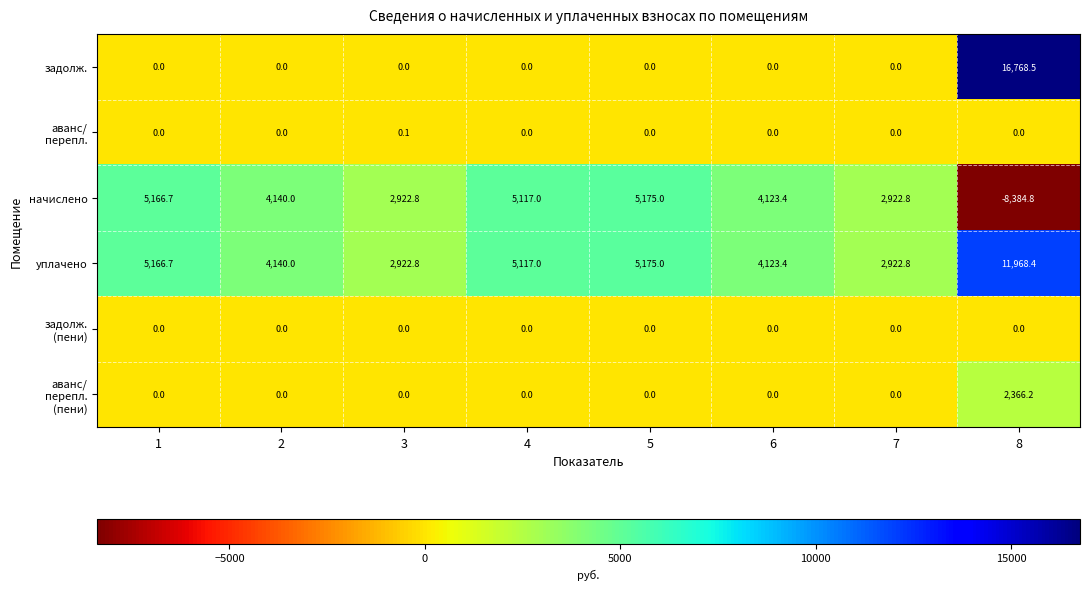

Count the number of data series in this chart.

6